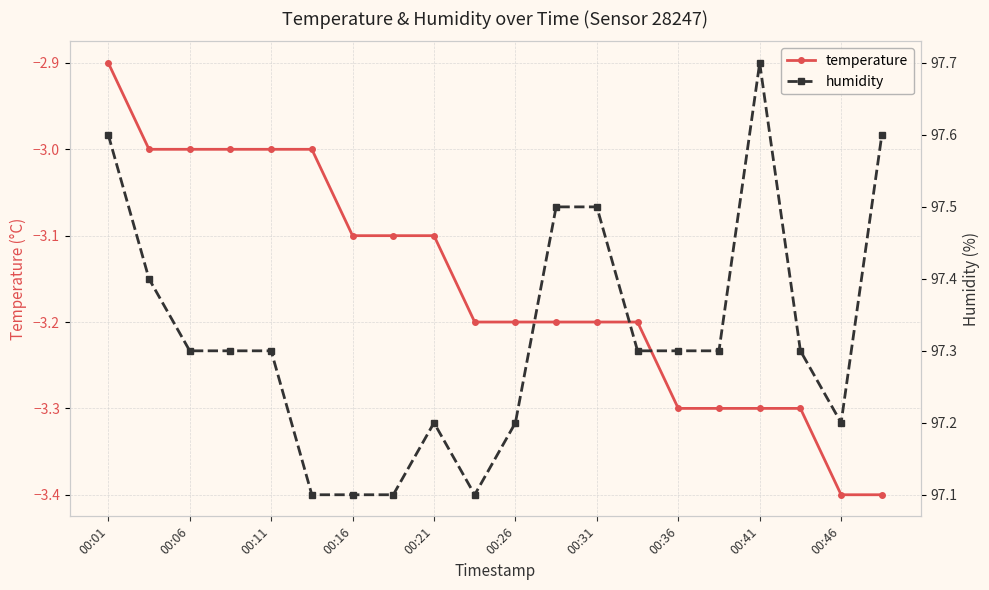

True or false: temperature has a value of -3.0 at 00:06.

True